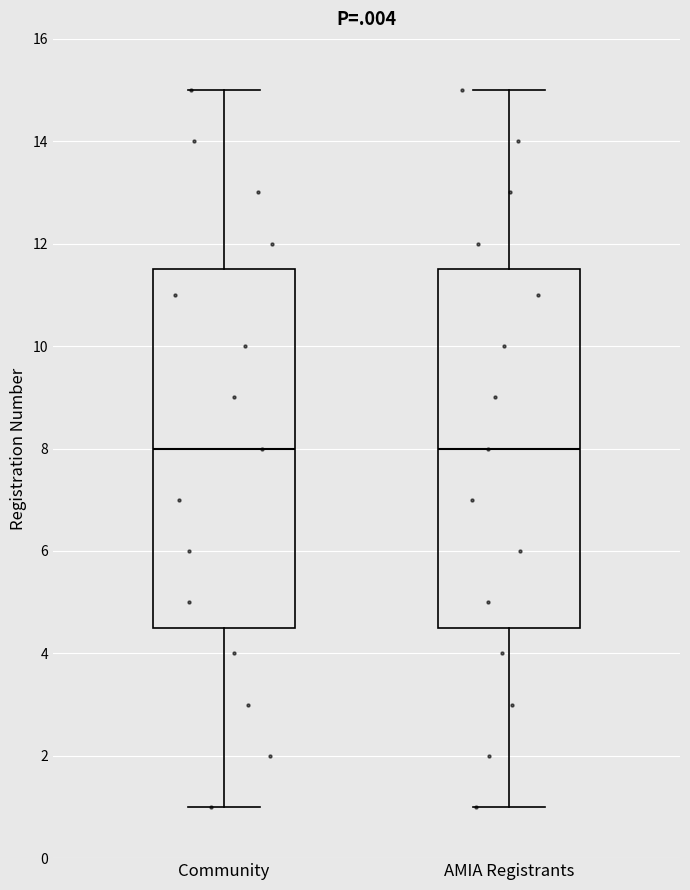

Where does the median line of the box for AMIA Registrants sit on the y-axis? The values are not printed on the chart, so give them approximately, as read against the axis.

8.0